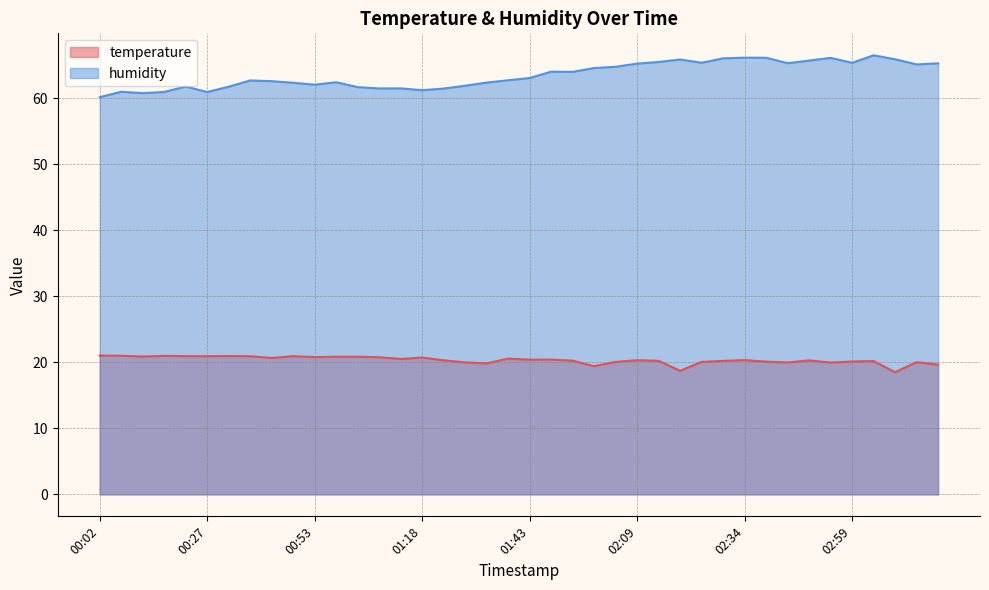

The value of temperature at 02:59 is 26.7. True or false?

False